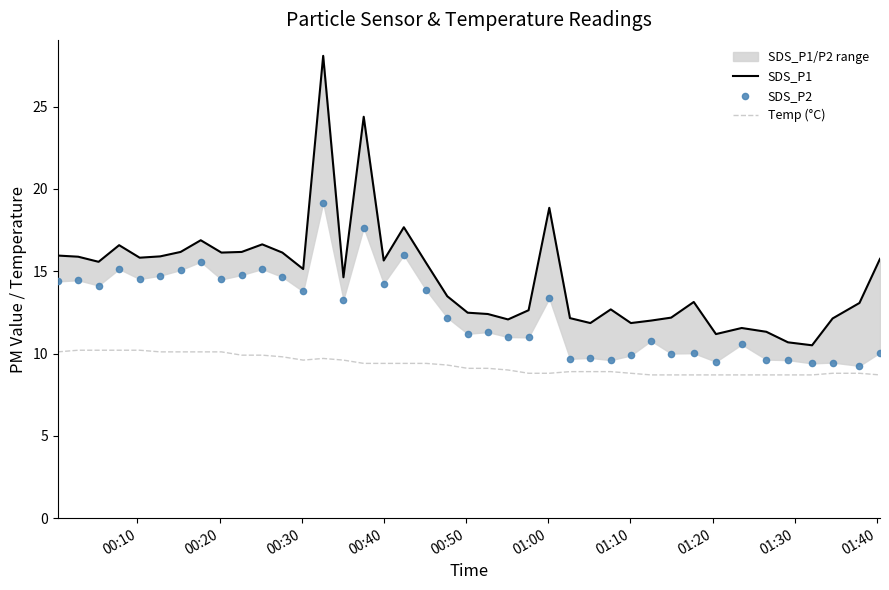

What is the lowest value of the Temp (°C) series?

8.7